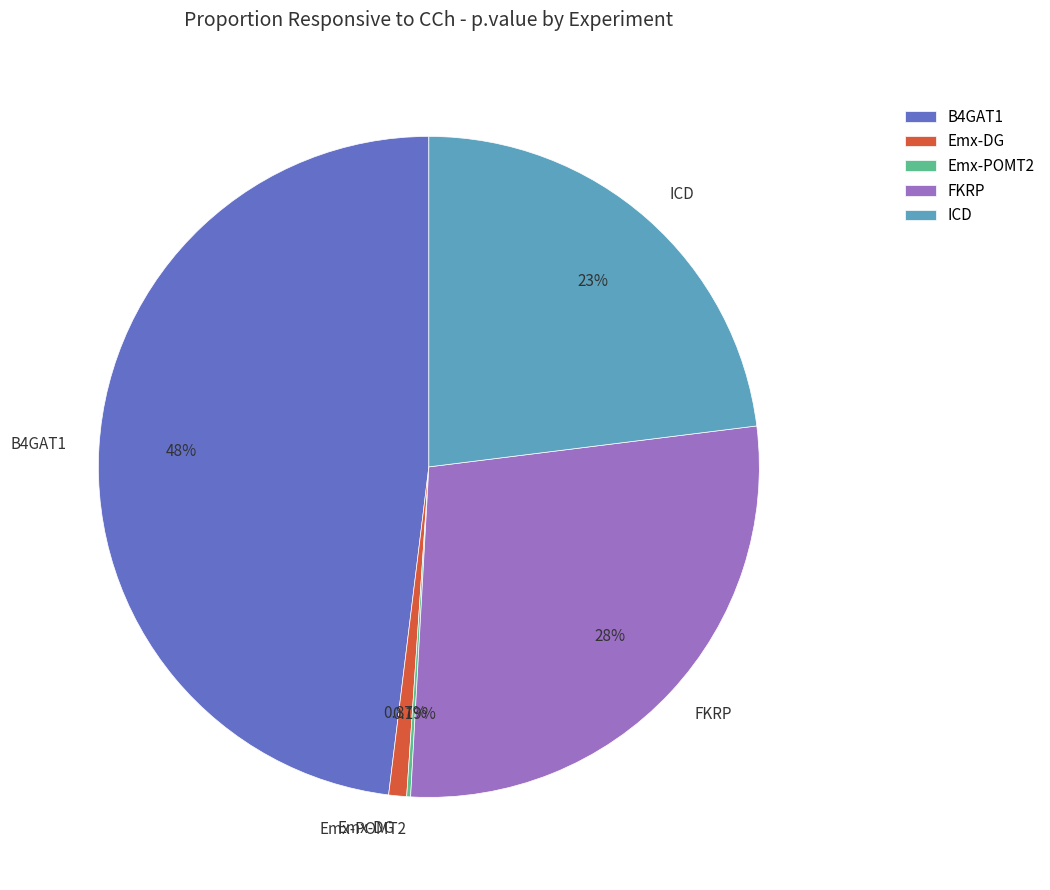

What percentage is the ICD slice, to the nearest percent?

23%